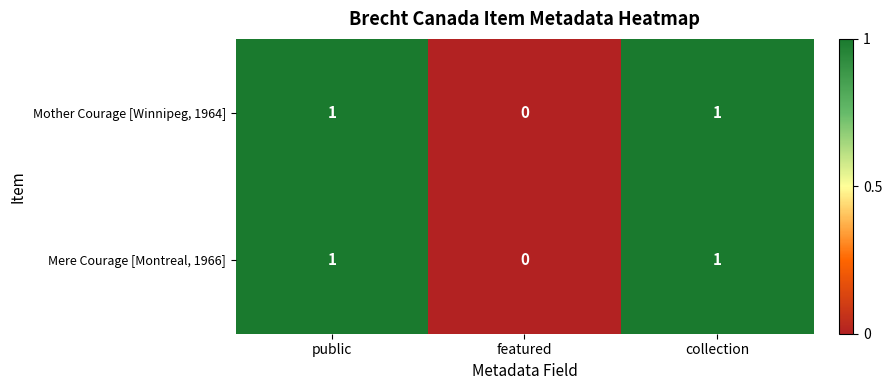

How many positive values does the Mother Courage [Winnipeg, 1964] series have?

2